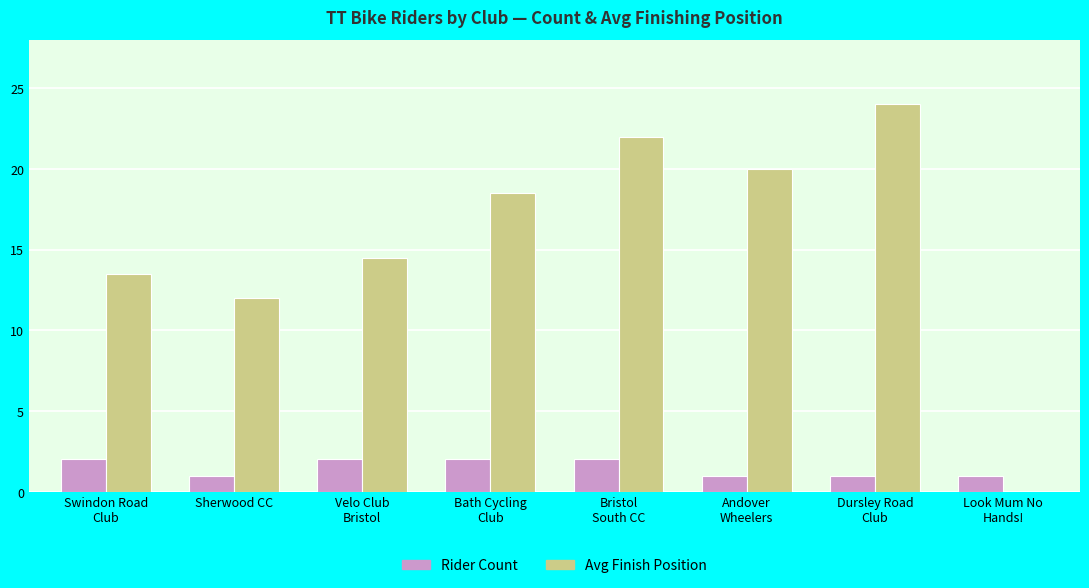

Which series has the largest total across all categories?

Avg Finish Position